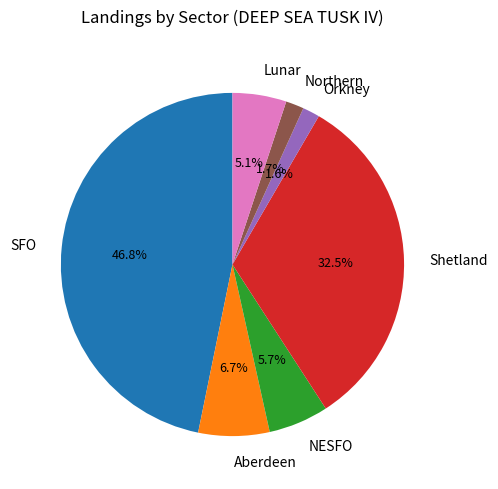

Which category has the biggest portion of the pie?

SFO